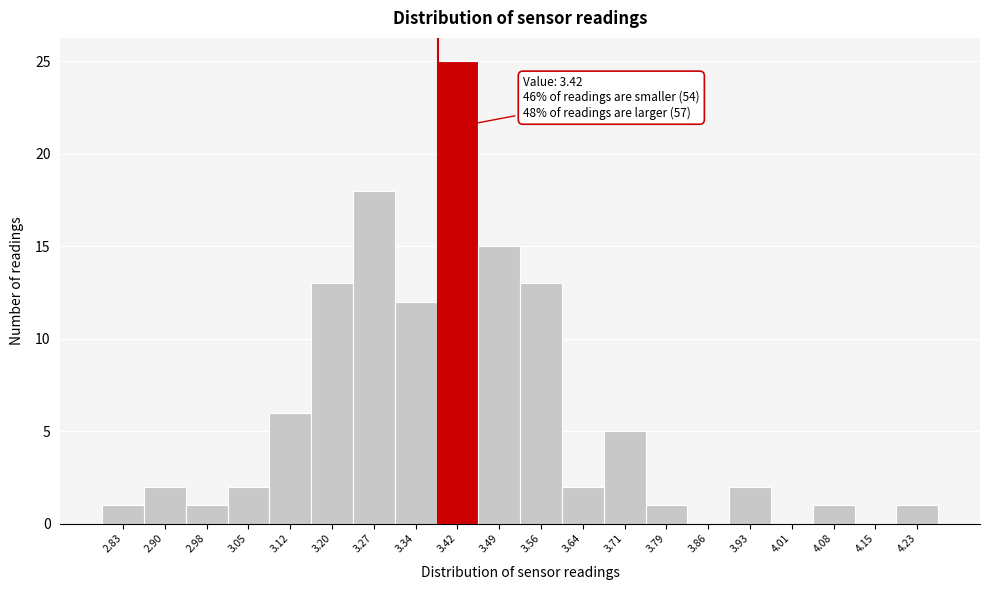

Reading left to right, extract all data points from this chart.

2.83=1	2.90=2	2.98=1	3.05=2	3.12=6	3.20=13	3.27=18	3.34=12	3.42=25	3.49=15	3.56=13	3.64=2	3.71=5	3.79=1	3.86=0	3.93=2	4.01=0	4.08=1	4.15=0	4.23=1